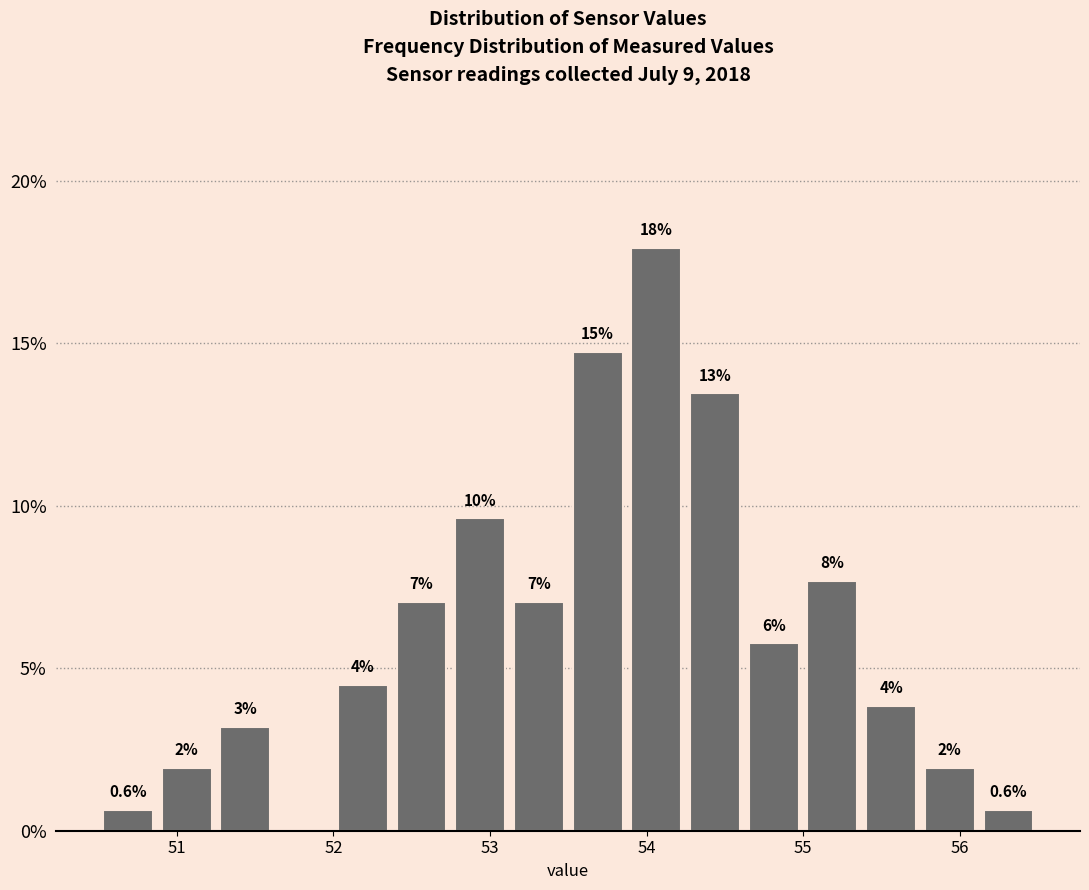

Around what value on the x-axis is the tallest bar? Give the approximate position of its centre, as read against the axis.

54.1